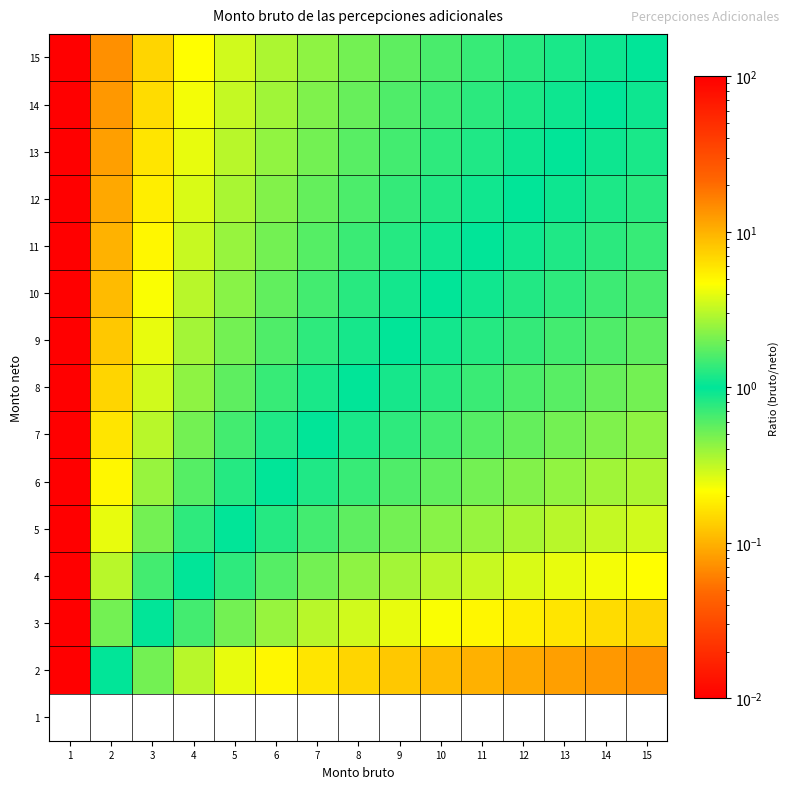

Reading right to left, transcribe all the data shown in this chart.

1: 15=0.0	14=0.0	13=0.0	12=0.0	11=0.0	10=0.0	9=0.0	8=0.0	7=0.0	6=0.0	5=0.0	4=0.0	3=0.0	2=0.0	1=0.0
2: 15=0.1	14=0.1	13=0.1	12=0.1	11=0.1	10=0.1	9=0.1	8=0.1	7=0.2	6=0.2	5=0.2	4=0.3	3=0.5	2=1.0	1=7142857142.9
3: 15=0.1	14=0.2	13=0.2	12=0.2	11=0.2	10=0.2	9=0.2	8=0.3	7=0.3	6=0.4	5=0.5	4=0.7	3=1.0	2=2.0	1=14285714285.7
4: 15=0.2	14=0.2	13=0.2	12=0.3	11=0.3	10=0.3	9=0.4	8=0.4	7=0.5	6=0.6	5=0.7	4=1.0	3=1.5	2=3.0	1=21428571428.6
5: 15=0.3	14=0.3	13=0.3	12=0.4	11=0.4	10=0.4	9=0.5	8=0.6	7=0.7	6=0.8	5=1.0	4=1.3	3=2.0	2=4.0	1=28571428571.4
6: 15=0.4	14=0.4	13=0.4	12=0.5	11=0.5	10=0.6	9=0.6	8=0.7	7=0.8	6=1.0	5=1.2	4=1.7	3=2.5	2=5.0	1=35714285714.3
7: 15=0.4	14=0.5	13=0.5	12=0.5	11=0.6	10=0.7	9=0.7	8=0.9	7=1.0	6=1.2	5=1.5	4=2.0	3=3.0	2=6.0	1=42857142857.1
8: 15=0.5	14=0.5	13=0.6	12=0.6	11=0.7	10=0.8	9=0.9	8=1.0	7=1.2	6=1.4	5=1.7	4=2.3	3=3.5	2=7.0	1=50000000000.0
9: 15=0.6	14=0.6	13=0.7	12=0.7	11=0.8	10=0.9	9=1.0	8=1.1	7=1.3	6=1.6	5=2.0	4=2.7	3=4.0	2=8.0	1=57142857142.9
10: 15=0.6	14=0.7	13=0.7	12=0.8	11=0.9	10=1.0	9=1.1	8=1.3	7=1.5	6=1.8	5=2.2	4=3.0	3=4.5	2=9.0	1=64285714285.7
11: 15=0.7	14=0.8	13=0.8	12=0.9	11=1.0	10=1.1	9=1.2	8=1.4	7=1.7	6=2.0	5=2.5	4=3.3	3=5.0	2=10.0	1=71428571428.6
12: 15=0.8	14=0.8	13=0.9	12=1.0	11=1.1	10=1.2	9=1.4	8=1.6	7=1.8	6=2.2	5=2.7	4=3.7	3=5.5	2=11.0	1=78571428571.4
13: 15=0.9	14=0.9	13=1.0	12=1.1	11=1.2	10=1.3	9=1.5	8=1.7	7=2.0	6=2.4	5=3.0	4=4.0	3=6.0	2=12.0	1=85714285714.3
14: 15=0.9	14=1.0	13=1.1	12=1.2	11=1.3	10=1.4	9=1.6	8=1.9	7=2.2	6=2.6	5=3.2	4=4.3	3=6.5	2=13.0	1=92857142857.1
15: 15=1.0	14=1.1	13=1.2	12=1.3	11=1.4	10=1.6	9=1.7	8=2.0	7=2.3	6=2.8	5=3.5	4=4.7	3=7.0	2=14.0	1=100000000000.0